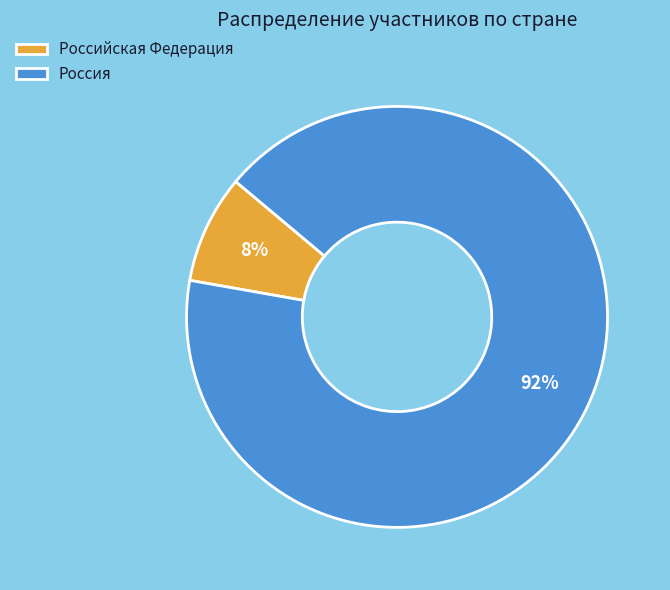

How many slices are in this pie chart?

2